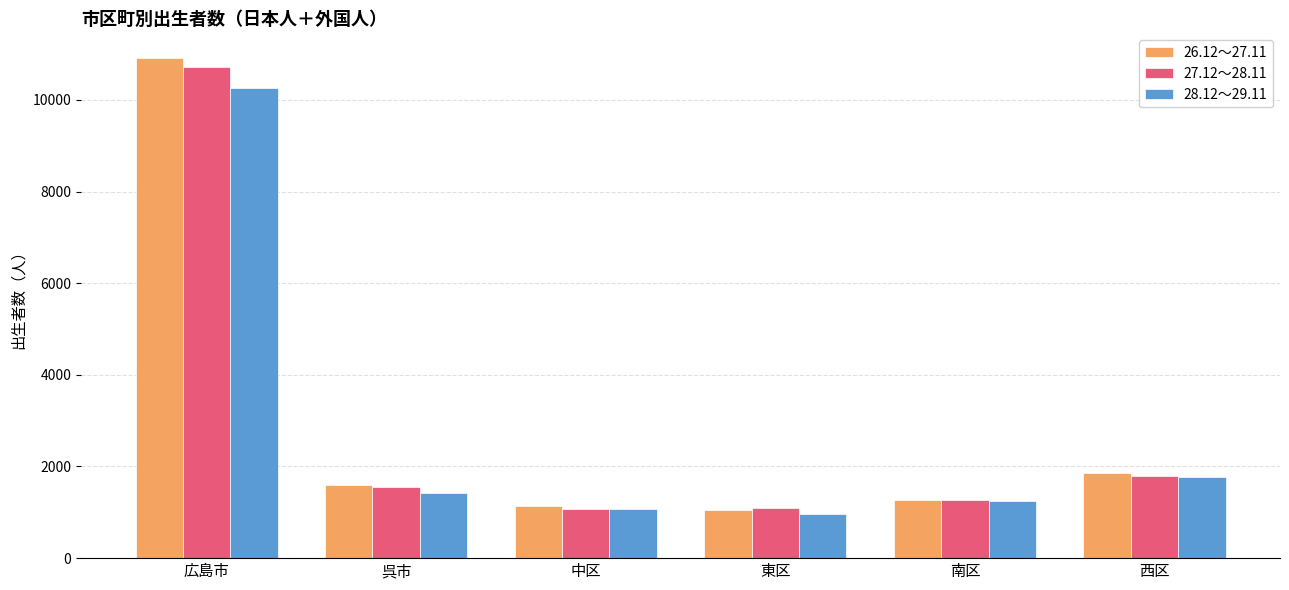

How many groups of bars are there?

6